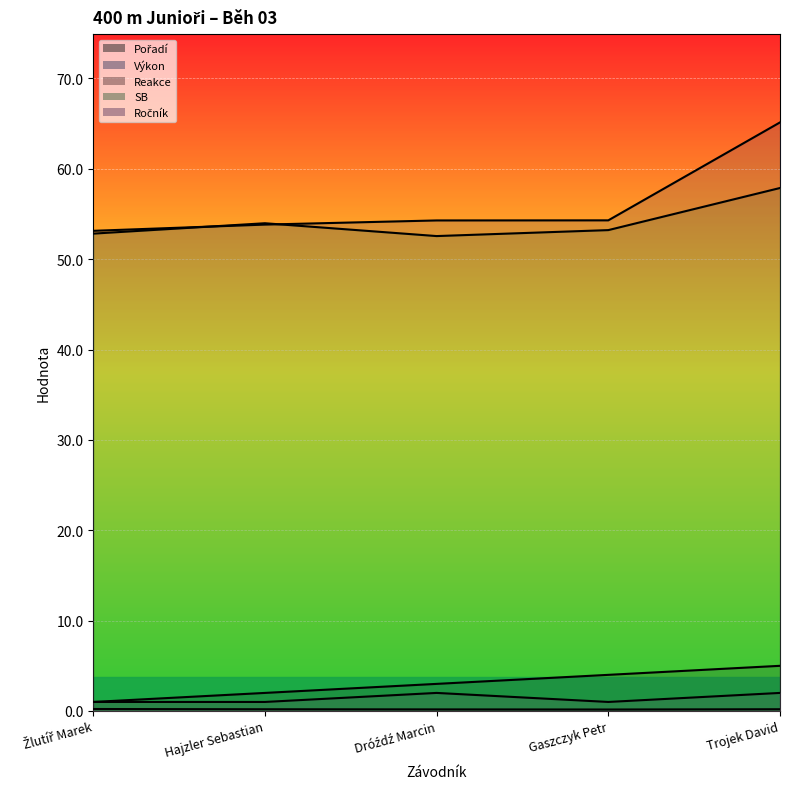

Which series has the largest range (max minus min)?

Výkon